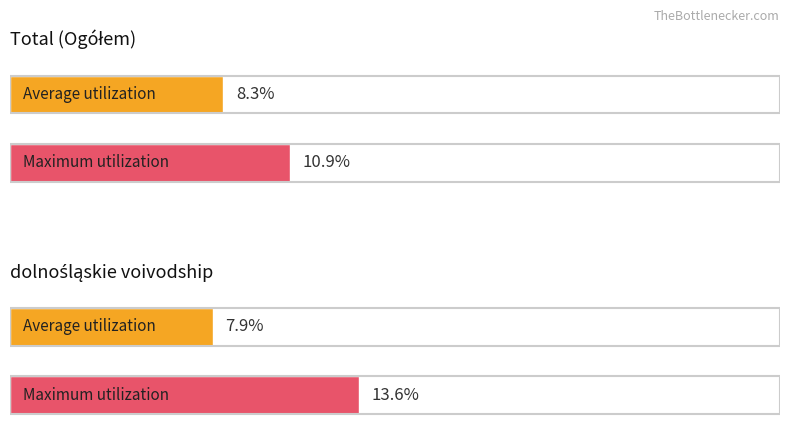

At IX.11, list the series in order from largest to smallest.

Maximum utilization, Average utilization